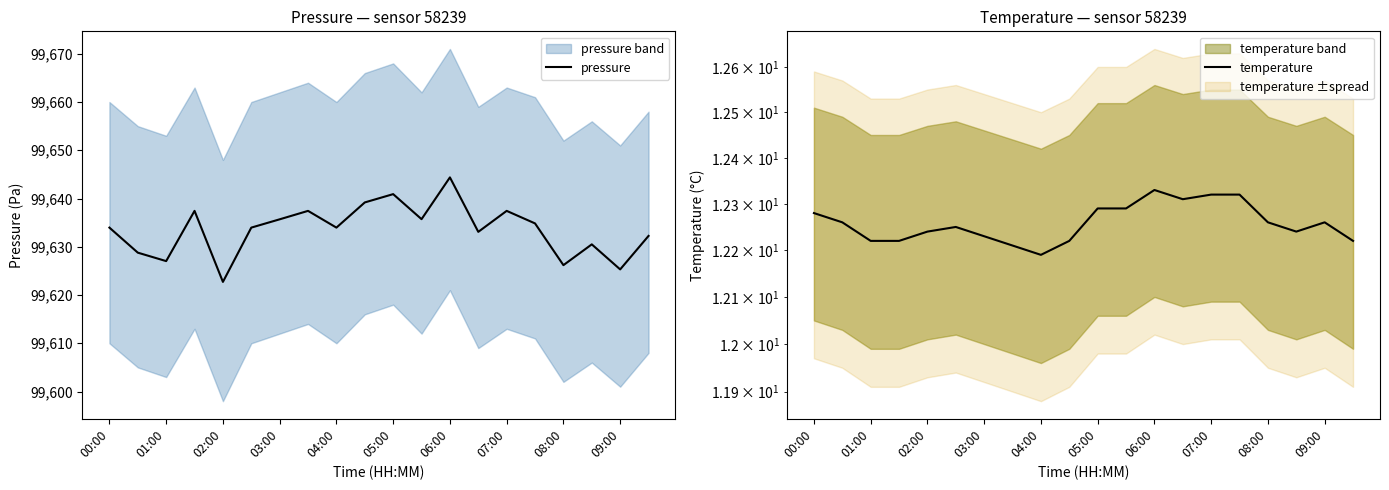

What is the value of the pressure point at the 3rd from the left?

99627.0